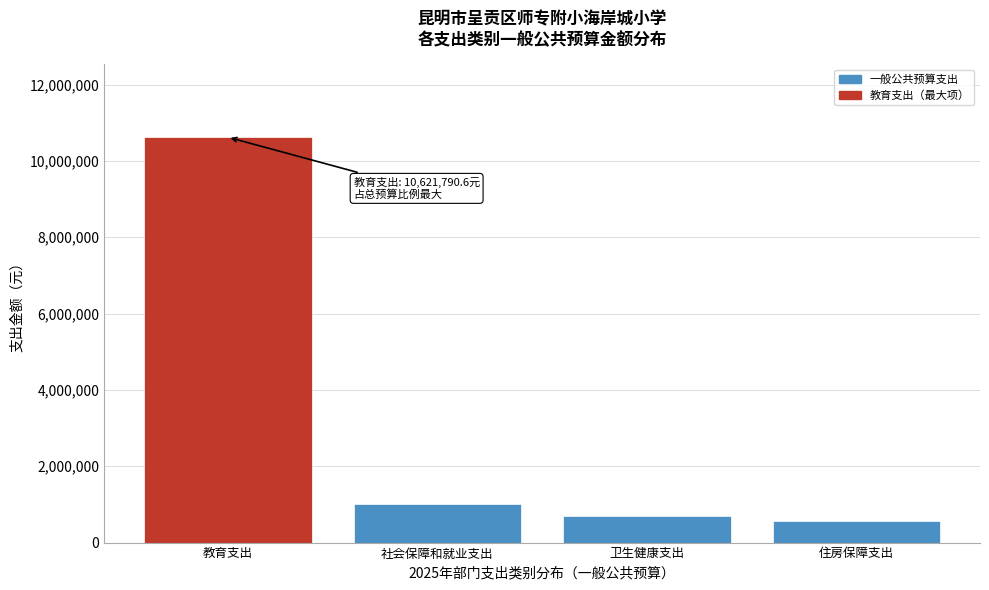

Reading left to right, what are all the values shown in this chart?

教育支出=10621790.6	社会保障和就业支出=998931.9	卫生健康支出=695946.0	住房保障支出=569747.0